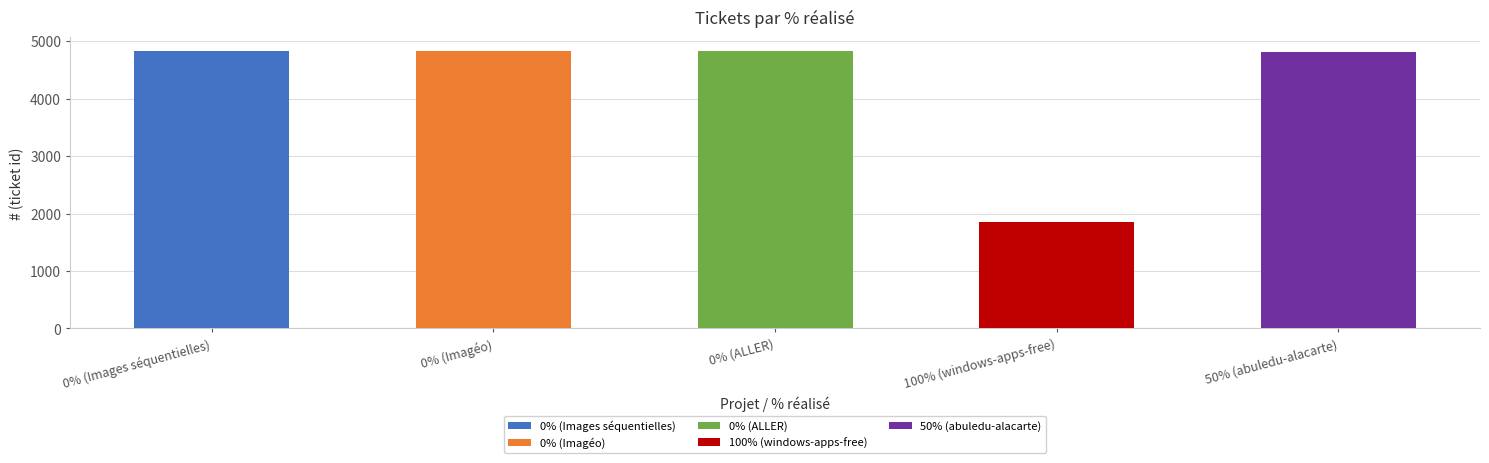

Reading right to left, list all the values displayed in this chart.

50% (abuledu-alacarte)=4816	100% (windows-apps-free)=1845	0% (ALLER)=4824	0% (Imagéo)=4825	0% (Images séquentielles)=4826